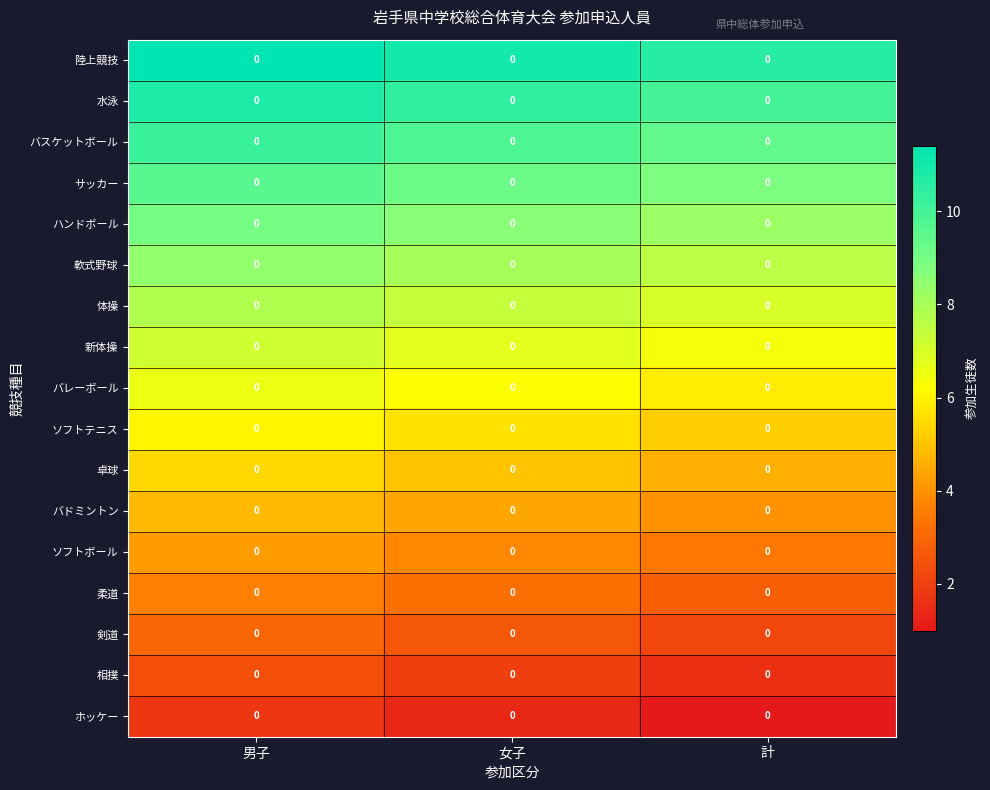

How many data points in 卓球 are less than 5?

1